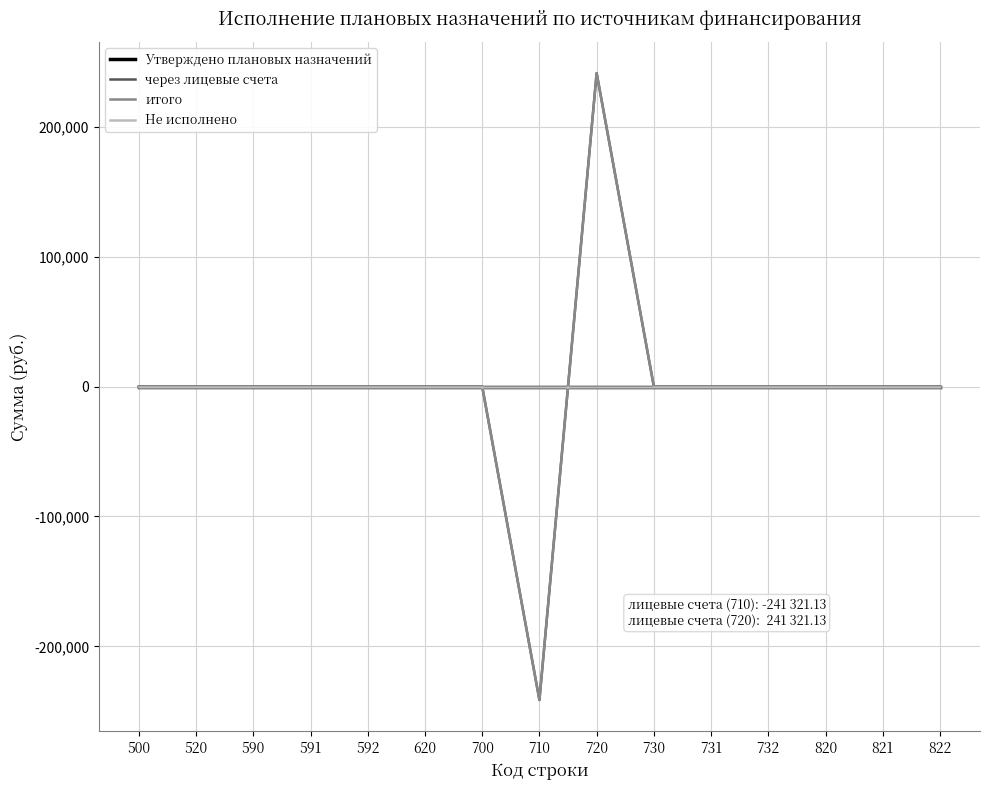

How many lines are shown in the chart?

4